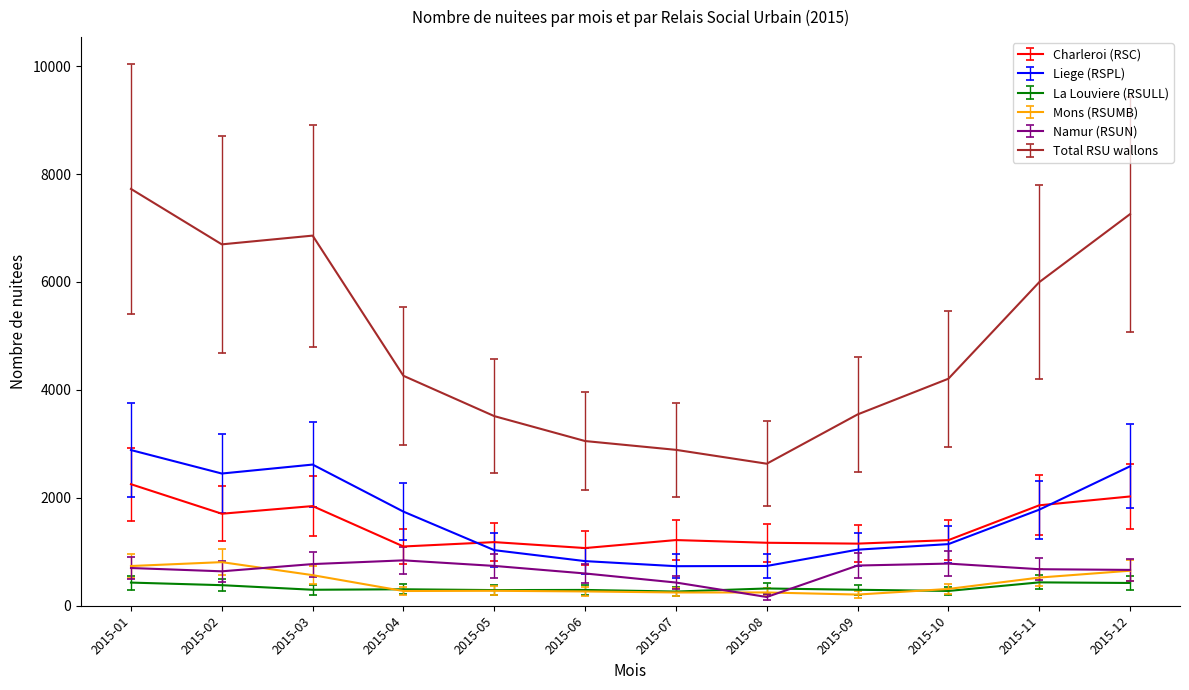

The value of Namur (RSUN) at 2015-02 is 283. True or false?

False